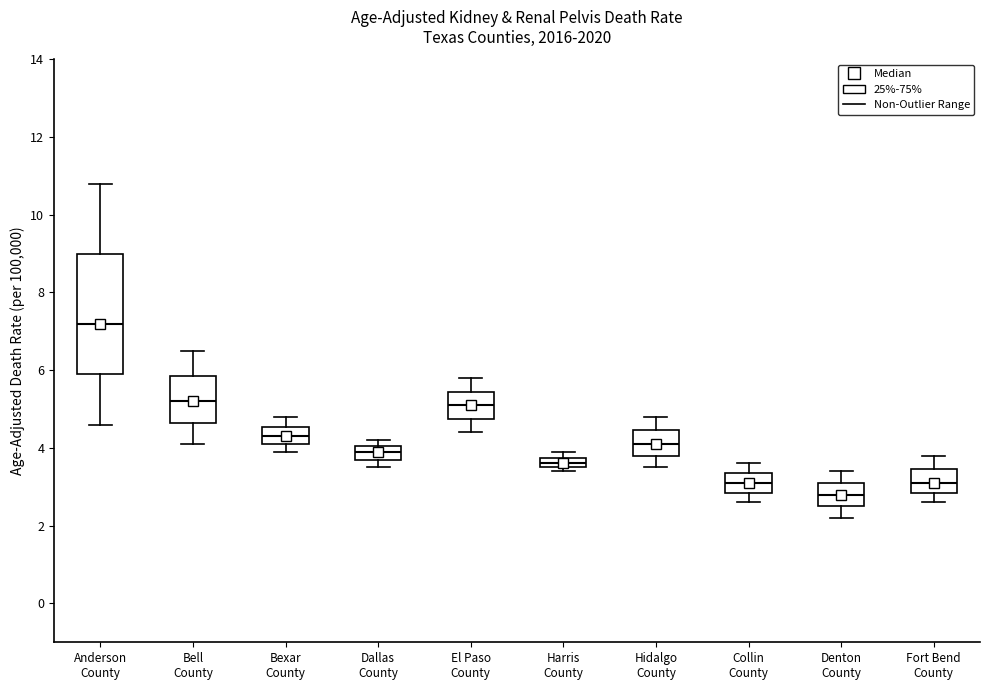

Which box has the highest median line?

Anderson County